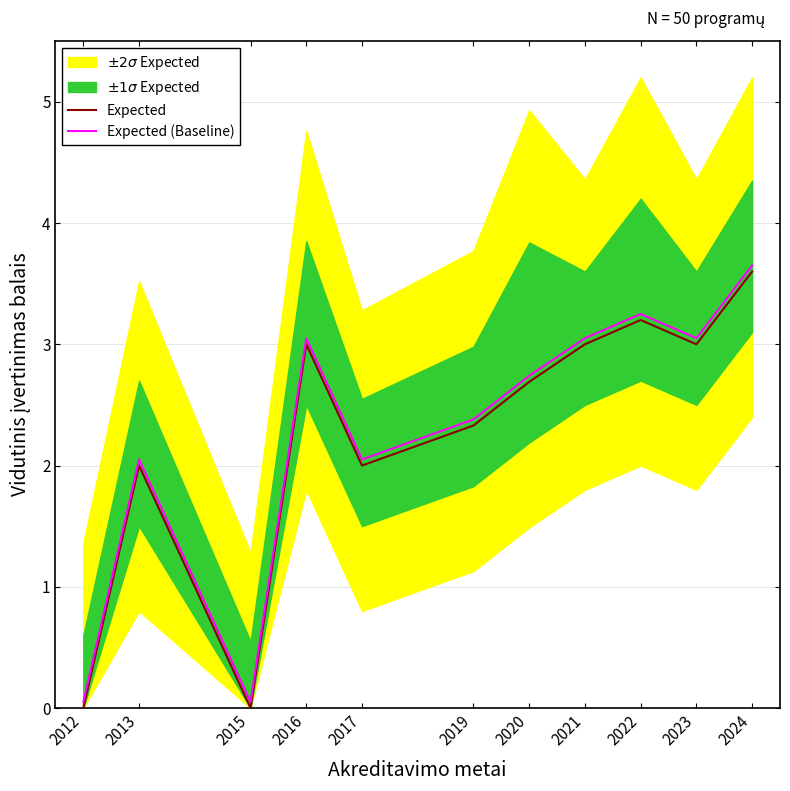

Rank the series by their average value, from lowest to highest.

Expected, Expected (Baseline)